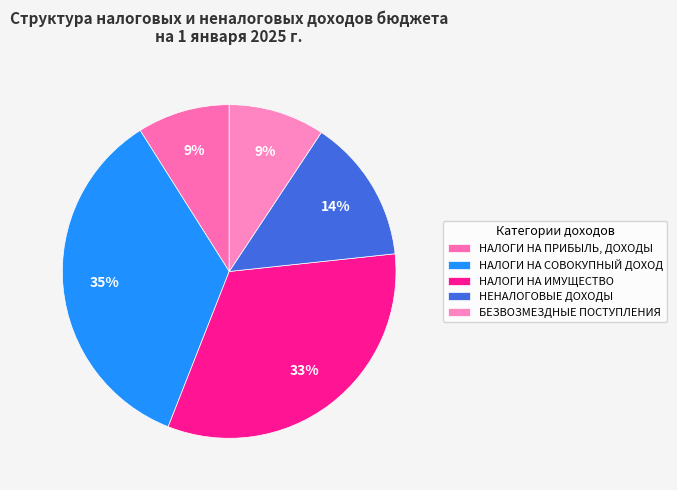

To the nearest percent, what is the average slice percentage?

20%